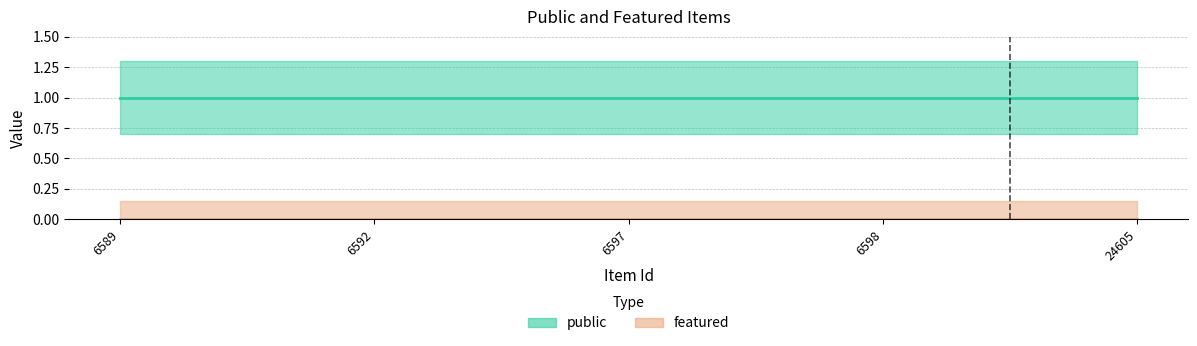

What is the highest value of the public series?

1